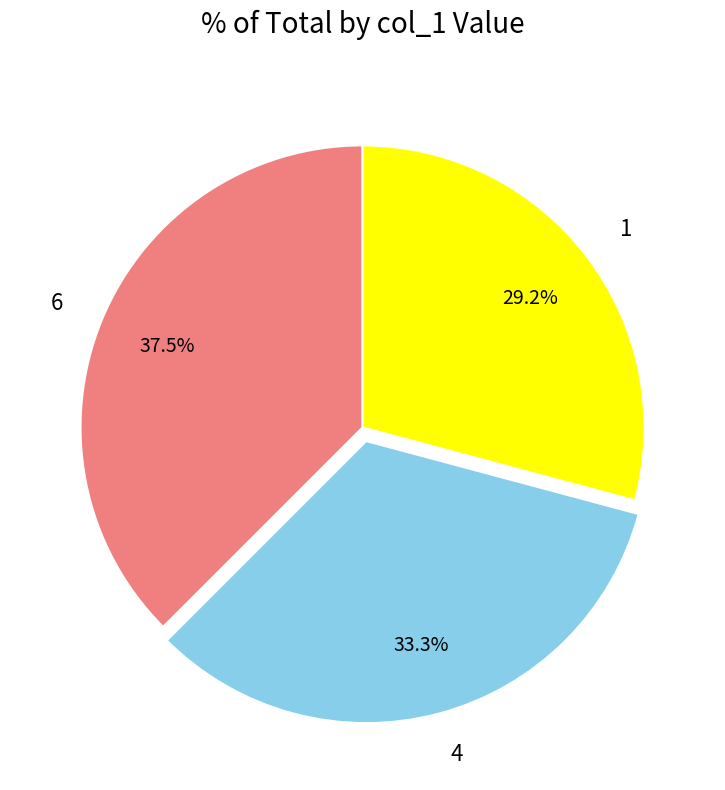

Rank the categories by value from lowest to highest.

1, 4, 6